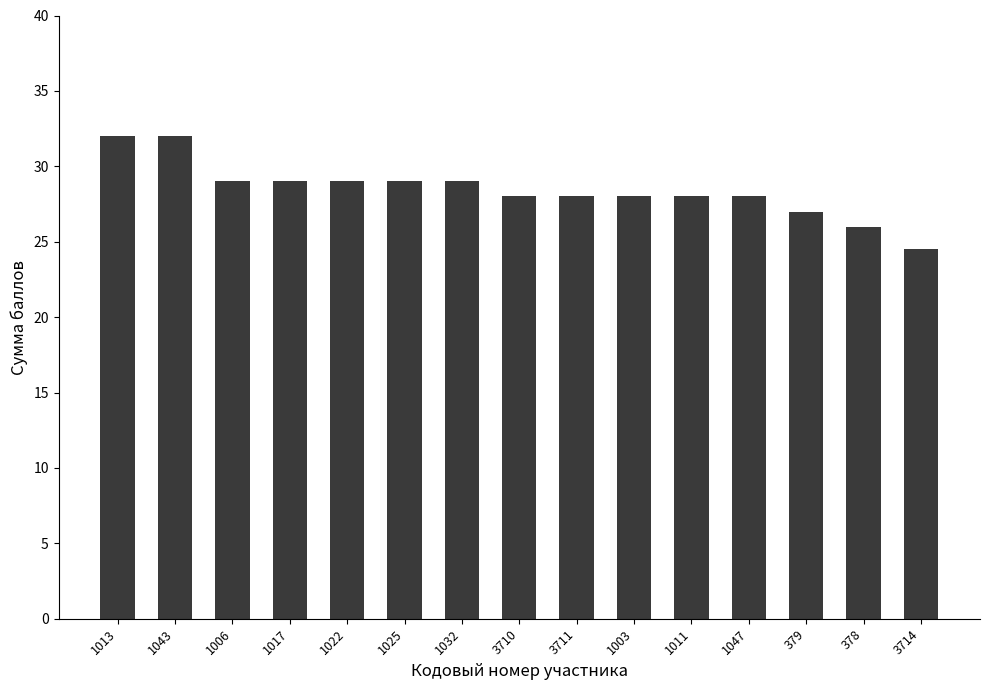

What is the value of the 12th bar from the left?

28.0